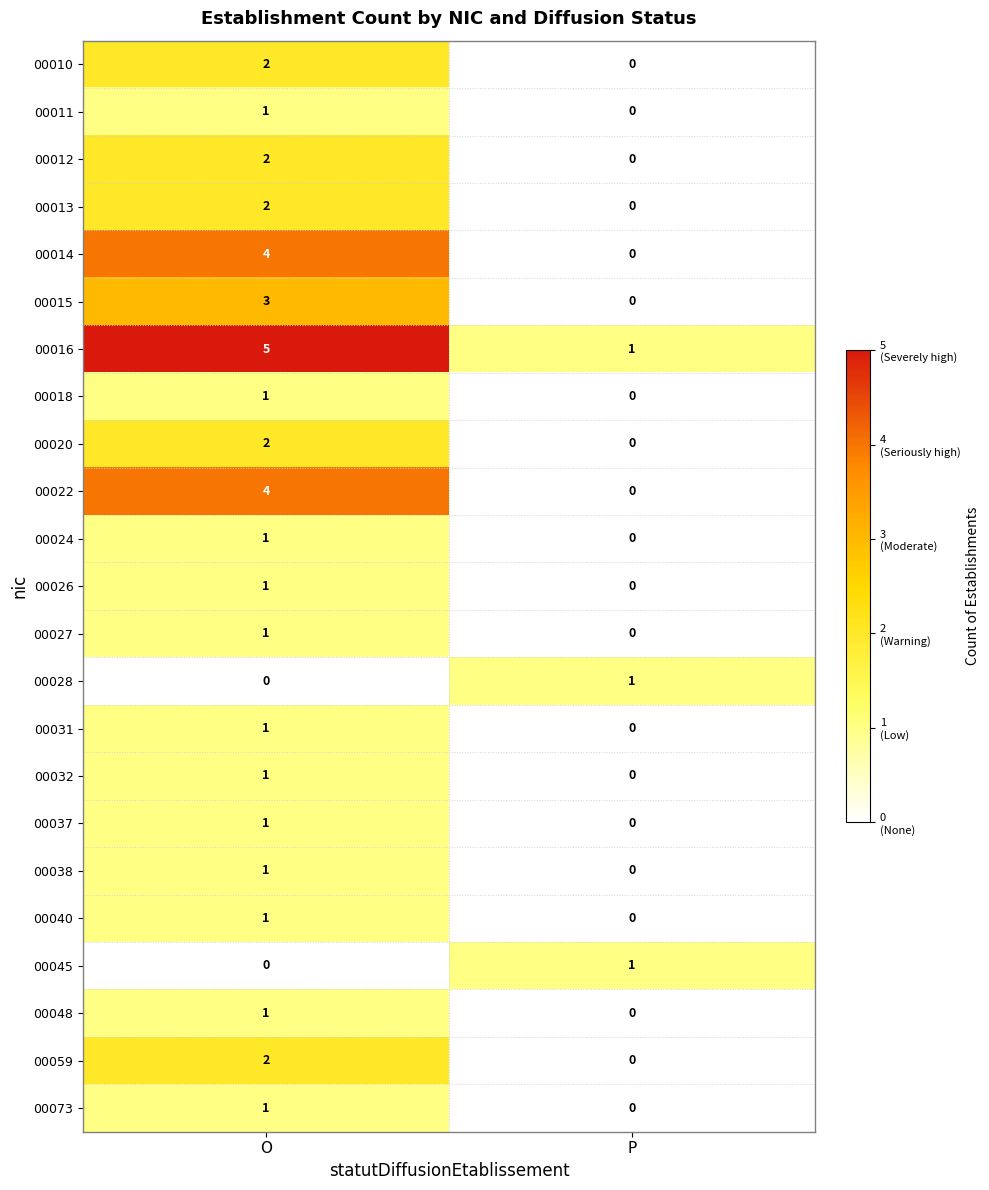

Which category has the lowest value in the 00018 series?

P